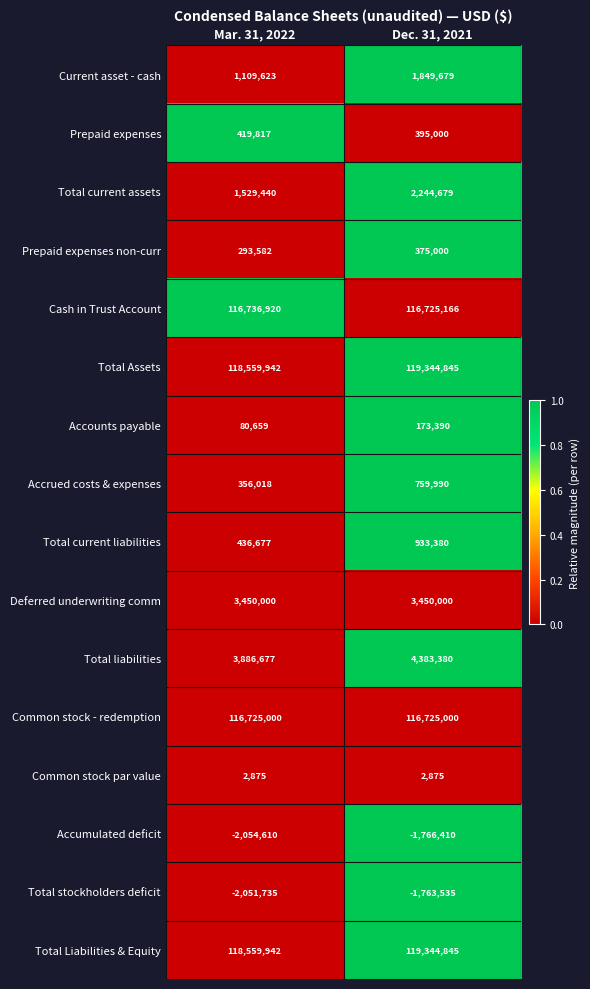

What is the minimum value for Total current assets?

1529440